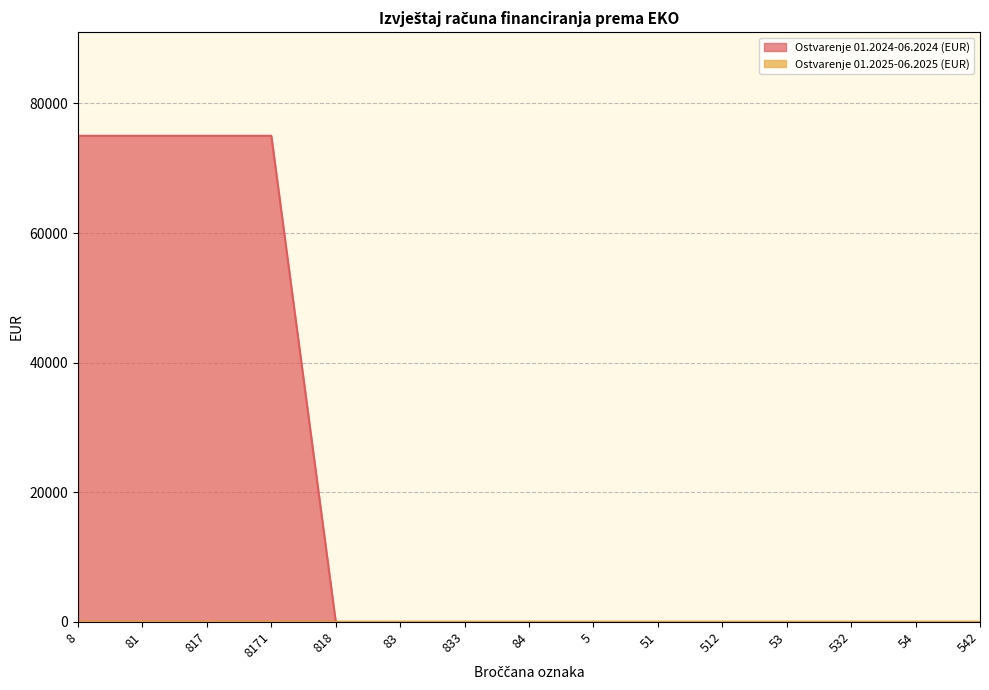

The chart shows a value of 0 at 83. True or false?

True